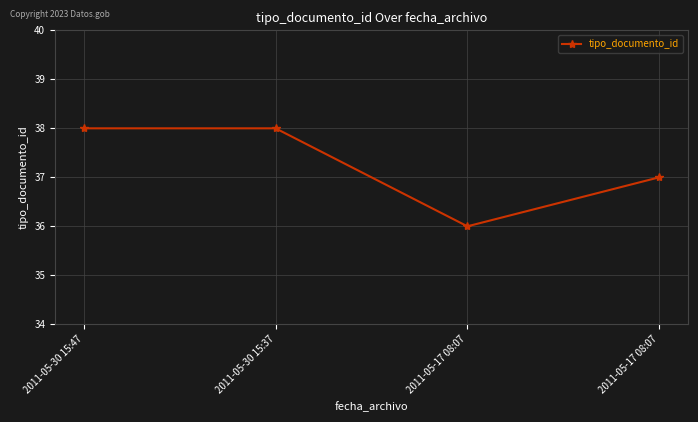

Between 2011-05-17 08:07 and 2011-05-30 15:37, which is larger?

2011-05-30 15:37